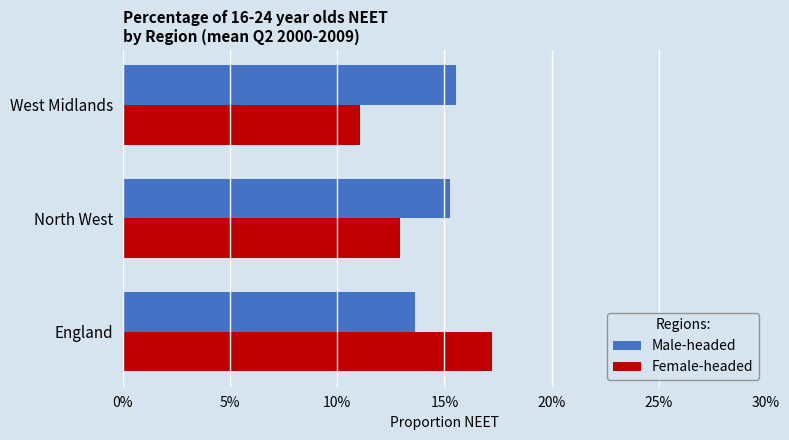

List the series in order of their overall mean, lowest first.

Female-headed, Male-headed